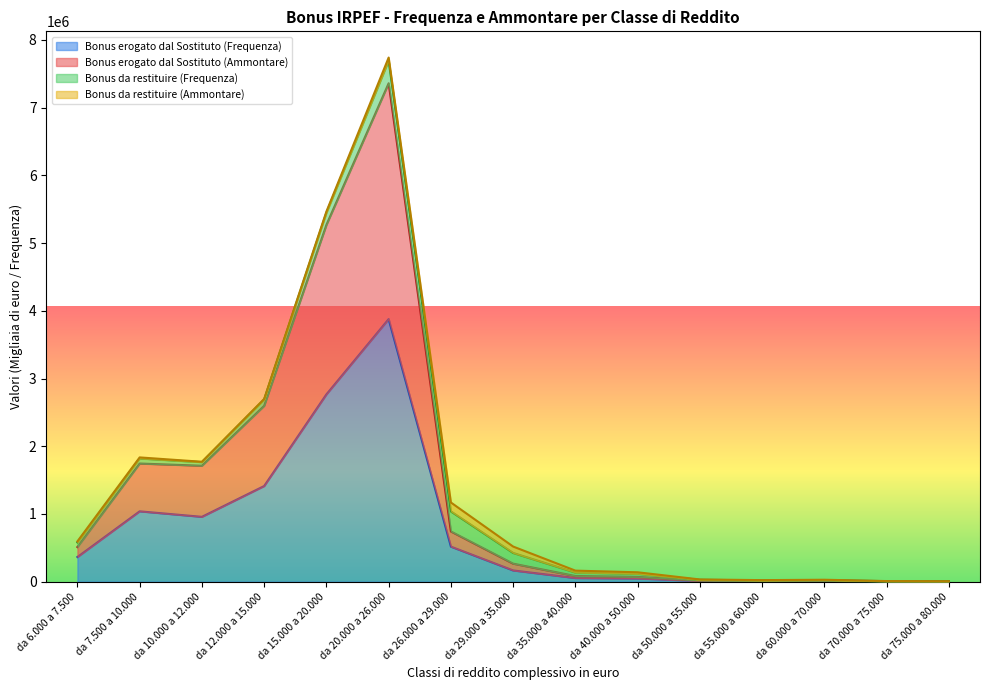

Which label corresponds to the largest value in the chart?

da 20.000 a 26.000